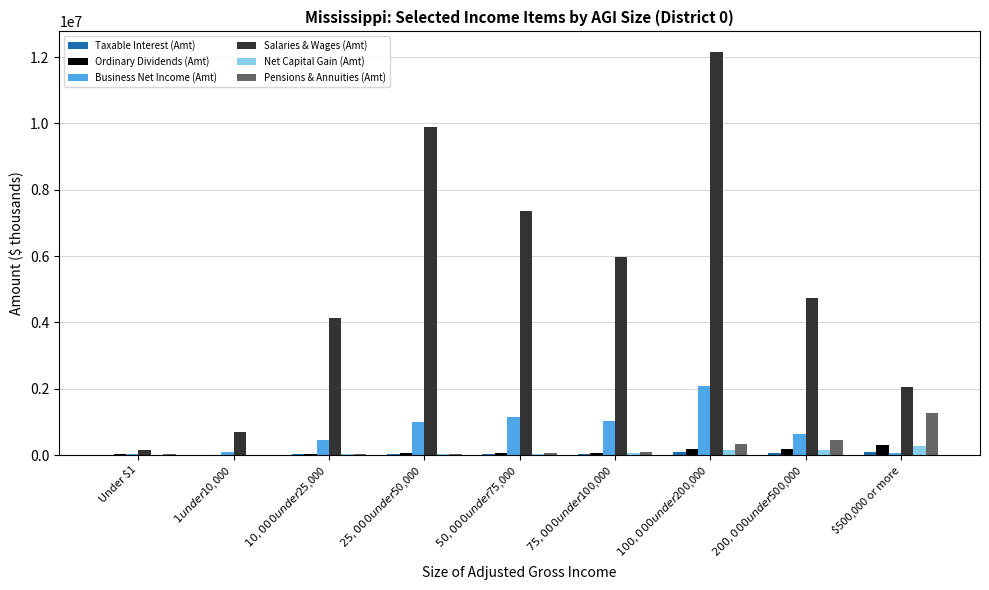

At which label does Pensions & Annuities (Amt) reach its peak?

$500,000 or more